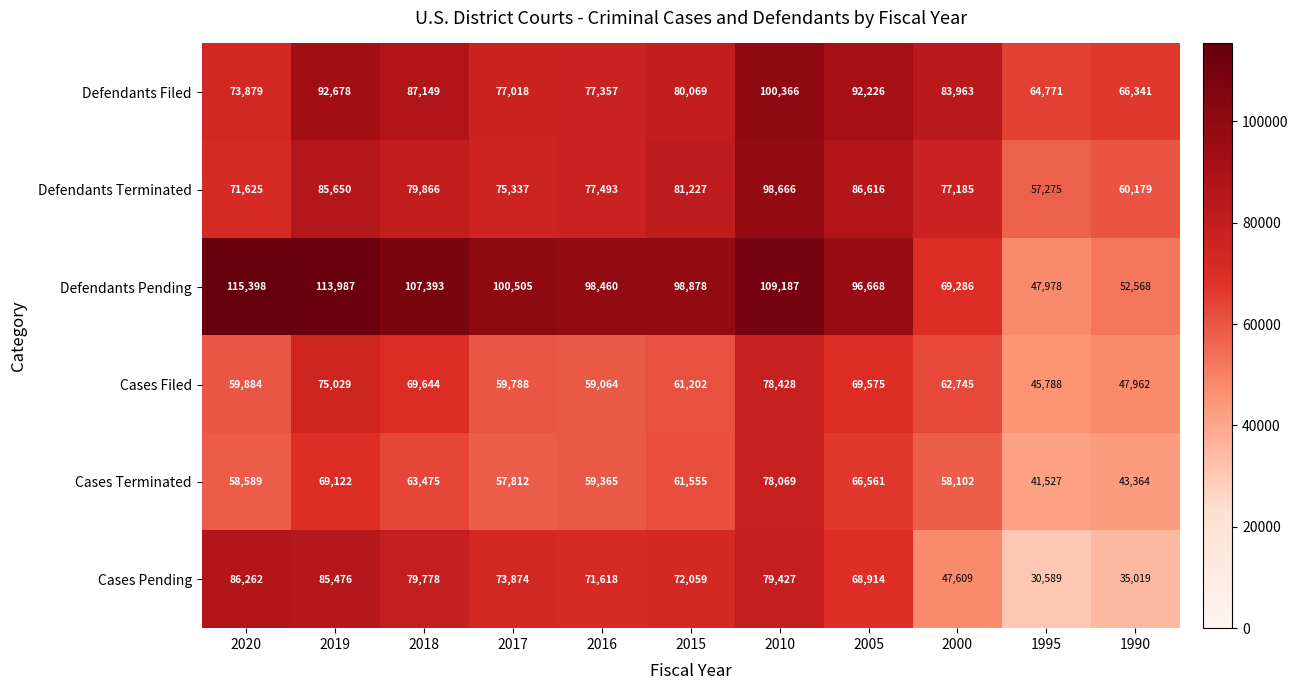

Rank the series by their maximum value, from lowest to highest.

Cases Terminated, Cases Filed, Cases Pending, Defendants Terminated, Defendants Filed, Defendants Pending